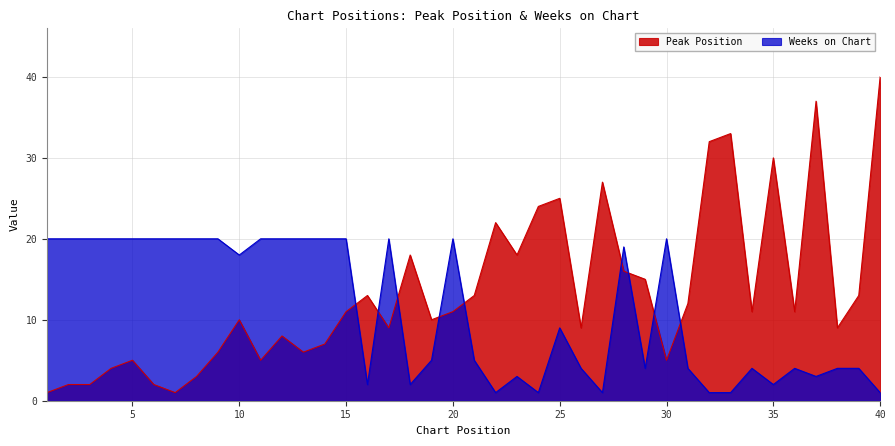

At how many categories does at least one series exceed 15?

30